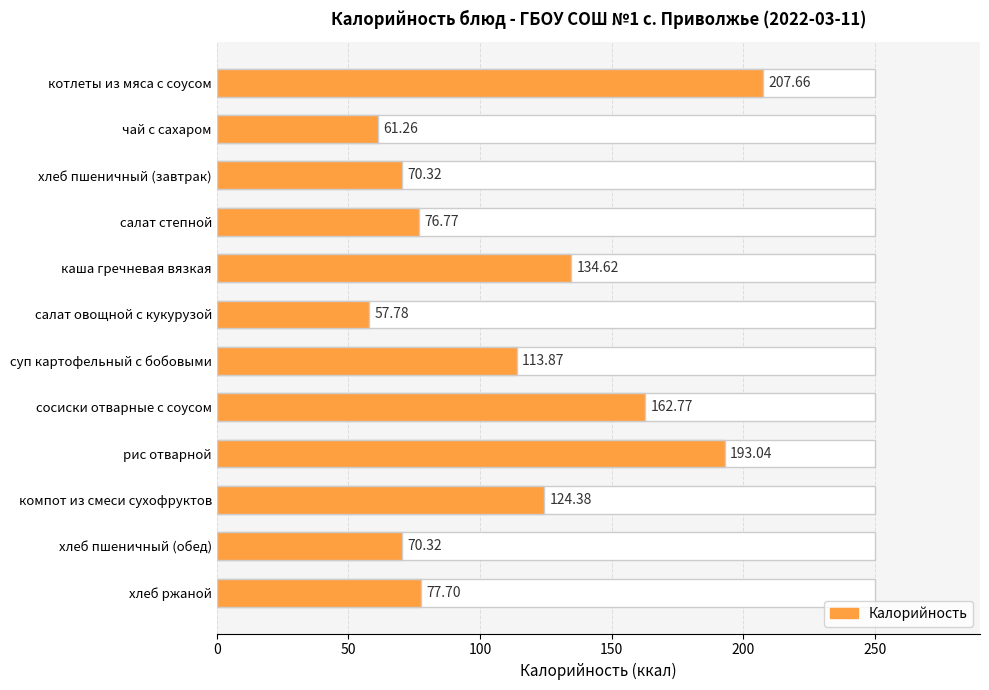

Reading left to right, extract all data points from this chart.

207.7	61.3	70.3	76.8	134.6	57.8	113.9	162.8	193.0	124.4	70.3	77.7